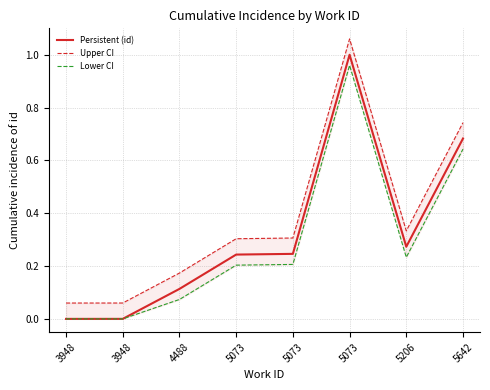

Does the chart have visible grid lines?

Yes